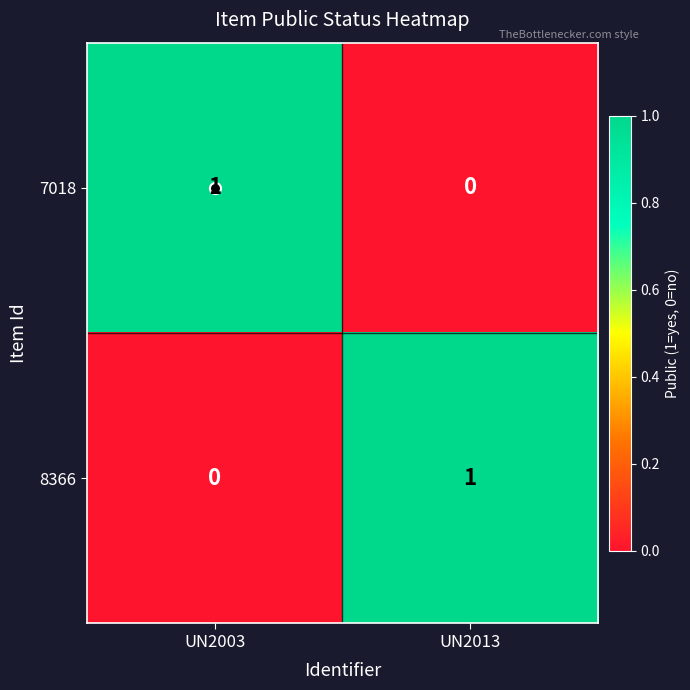

What is the difference between the highest and lowest values at UN2003?

1